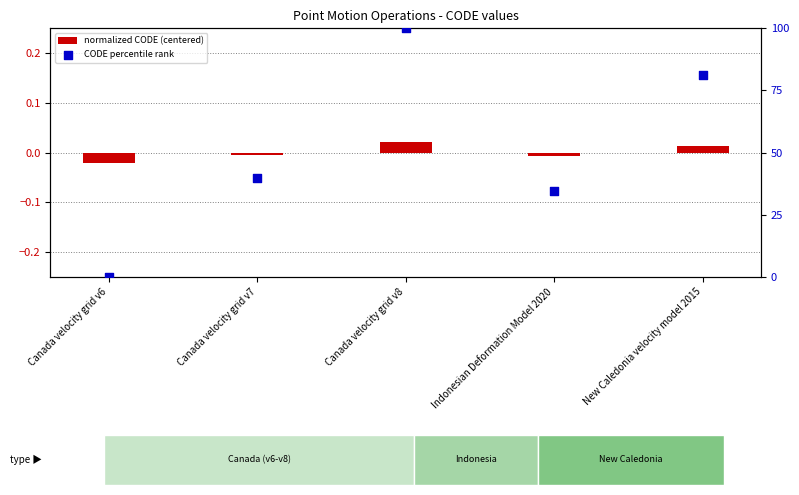

At which category is the sum across all series the highest?

Canada velocity grid v8